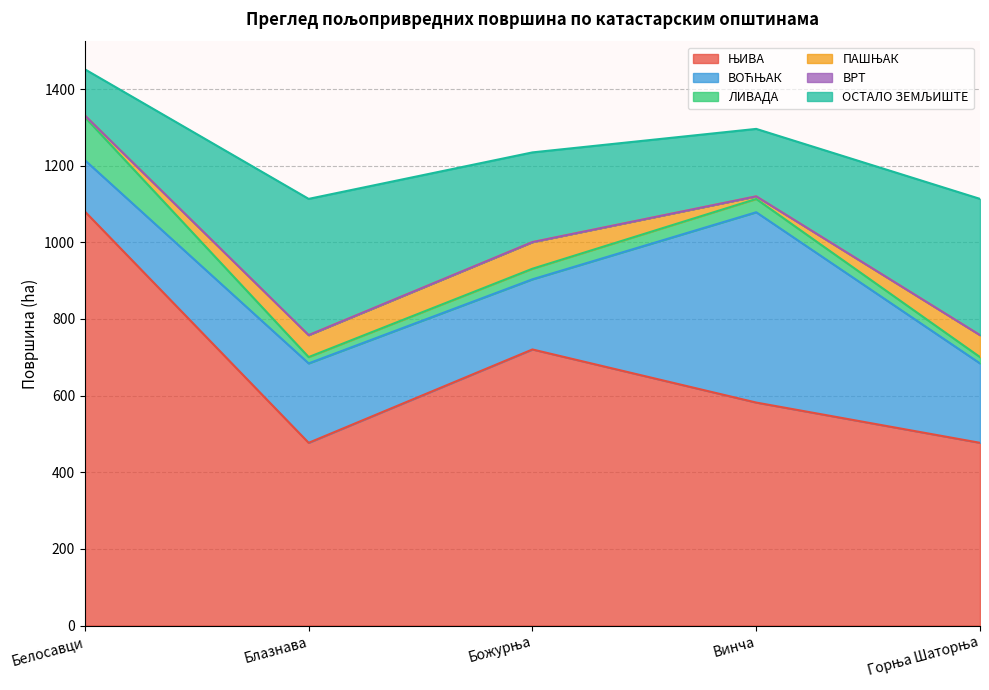

At which category does the chart reach its peak across all series?

Белосавци